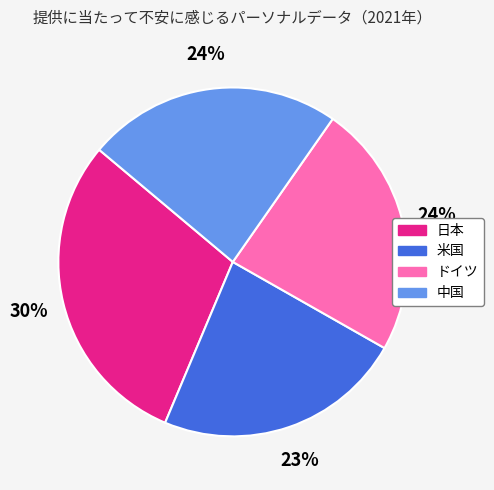

Does 中国 account for over 50% of the chart?

No